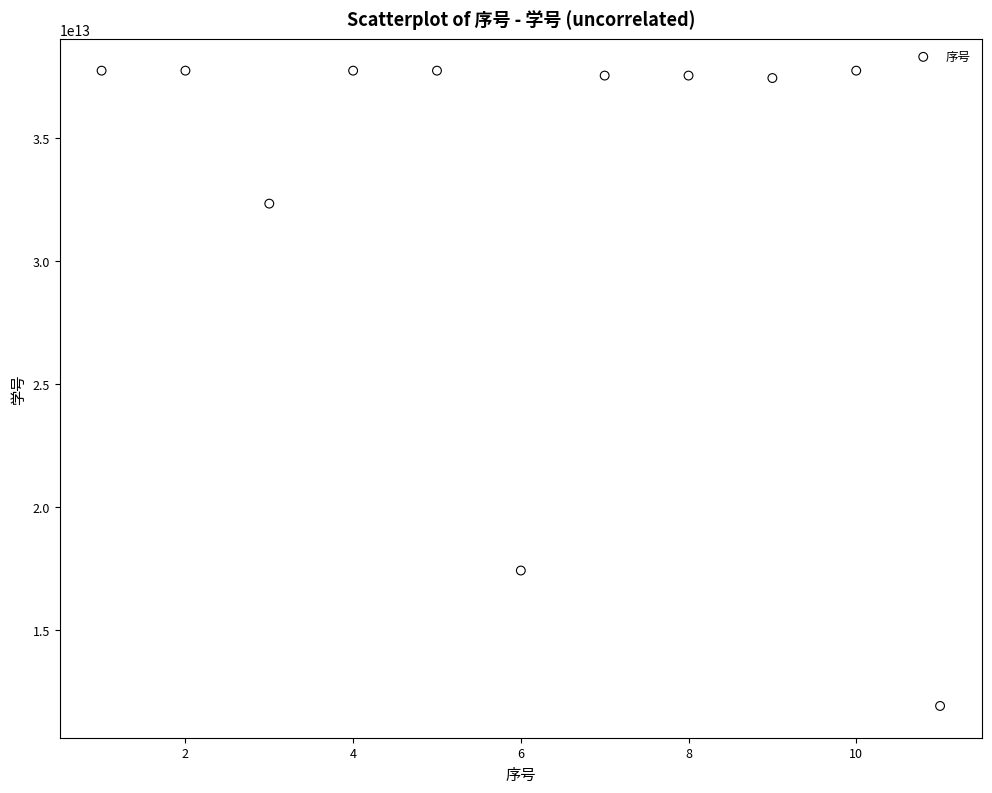

What is the range of X values (max minus min)?

10